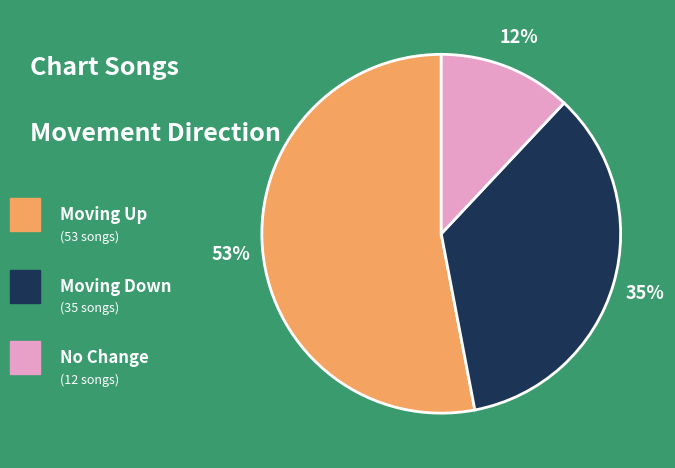

Is there a majority slice in this chart?

Yes